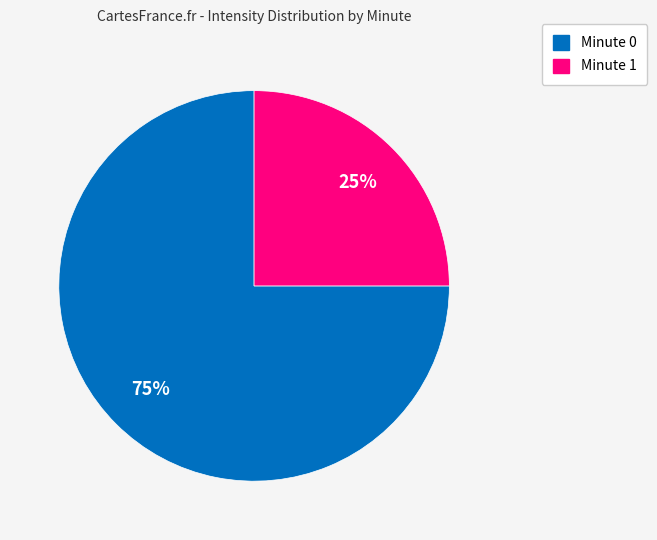

To the nearest percent, what is the difference between the largest and smallest slice percentages?

50%